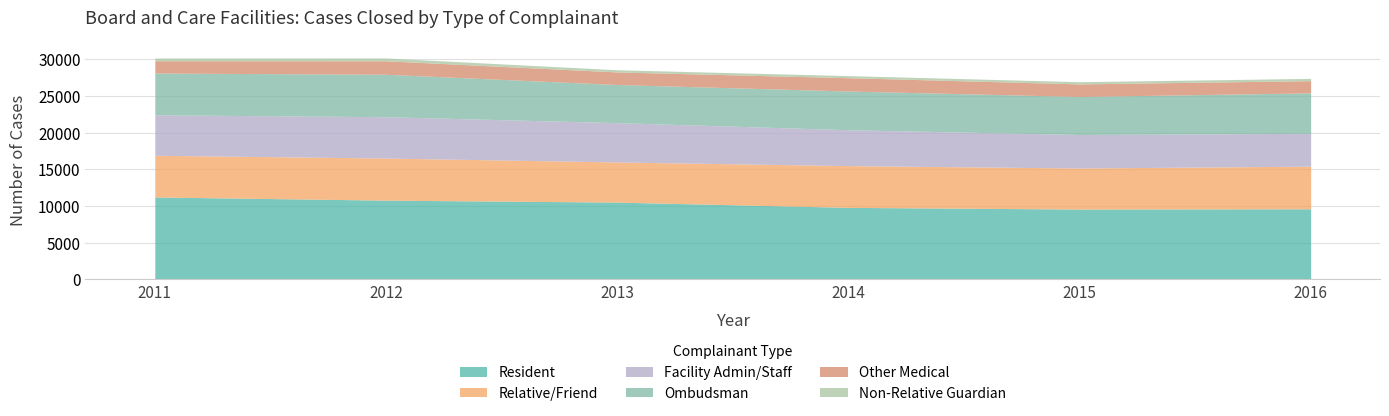

How many categories are shown in the chart?

6